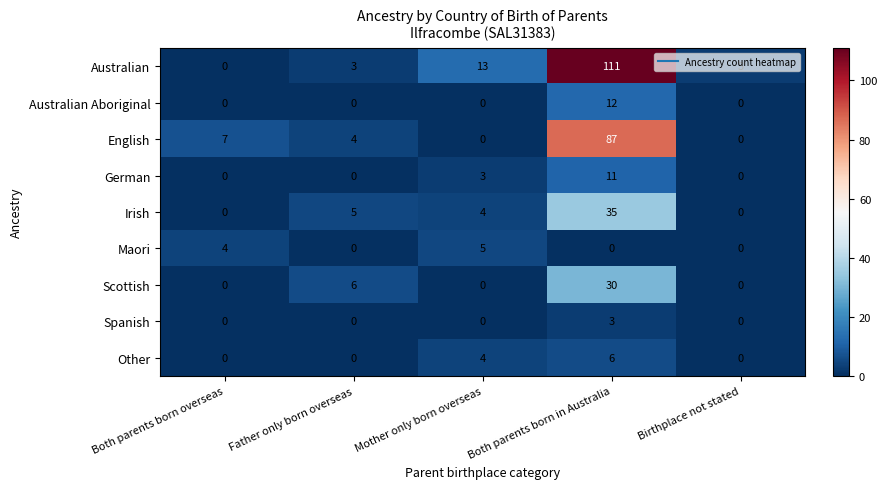

What is the total value across all series at Father only born overseas?

18